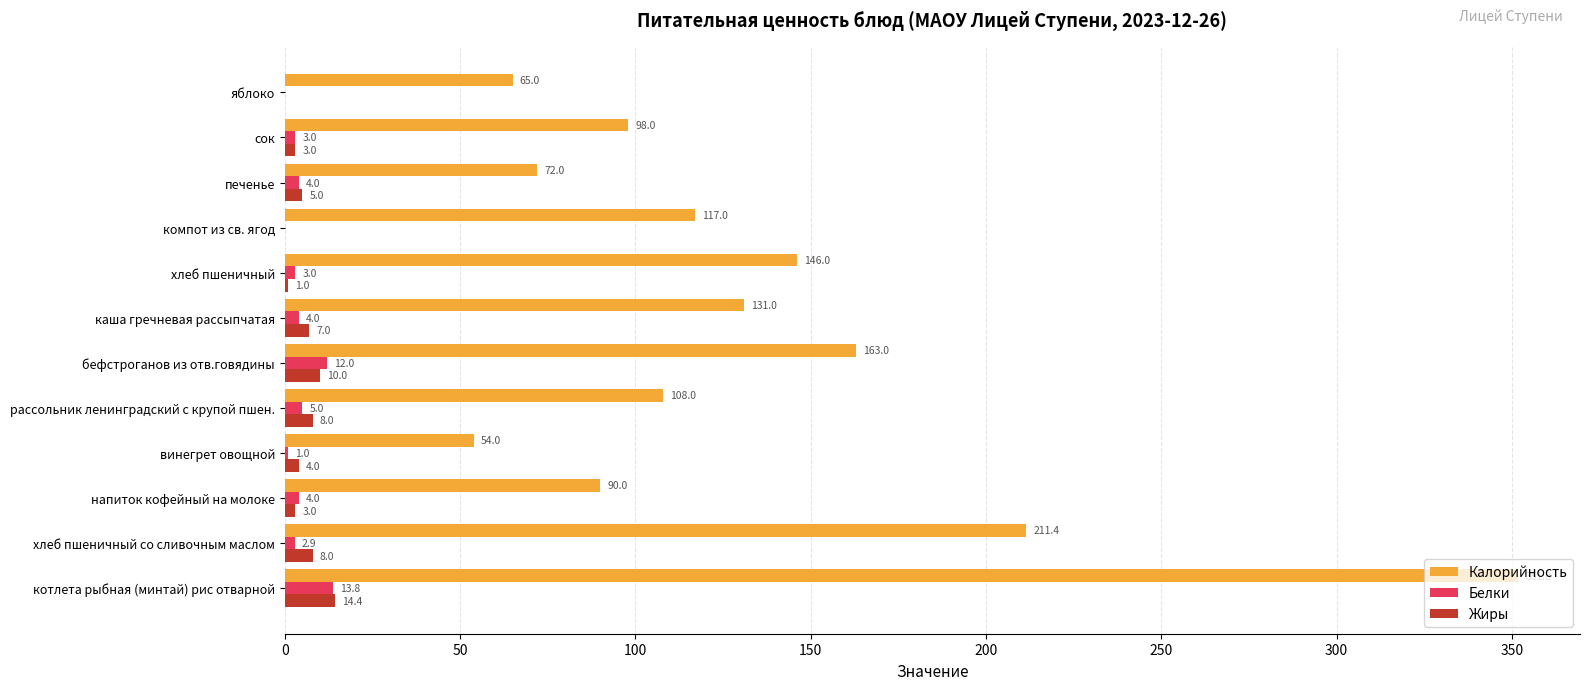

What is the sum of all Жиры values?

63.4